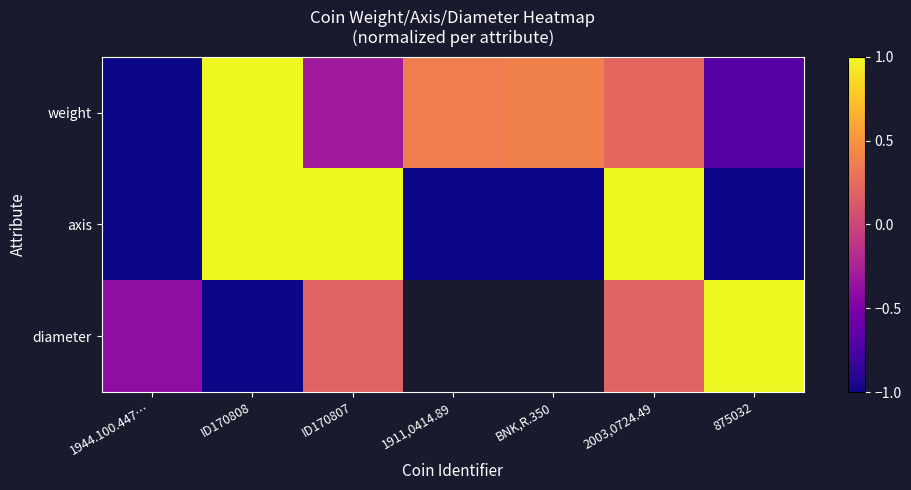

What is the spread (max minus min) of values at 1911,0414.89?

1.4